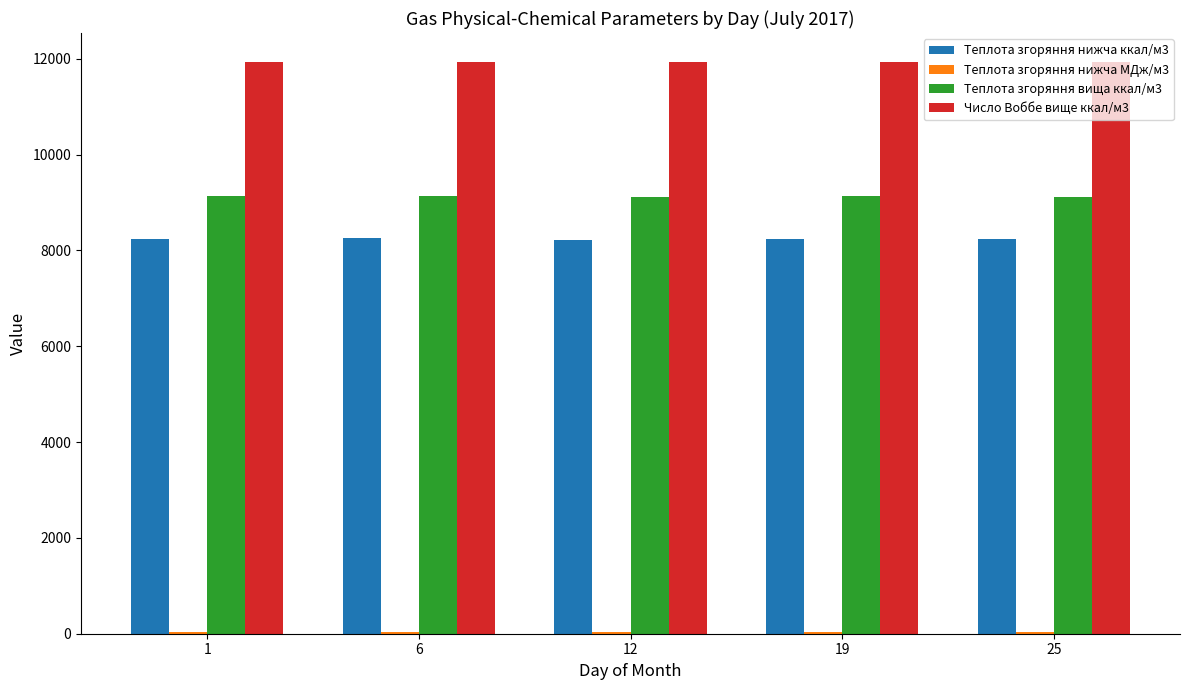

Which series has the largest total across all categories?

Число Воббе вище ккал/м3